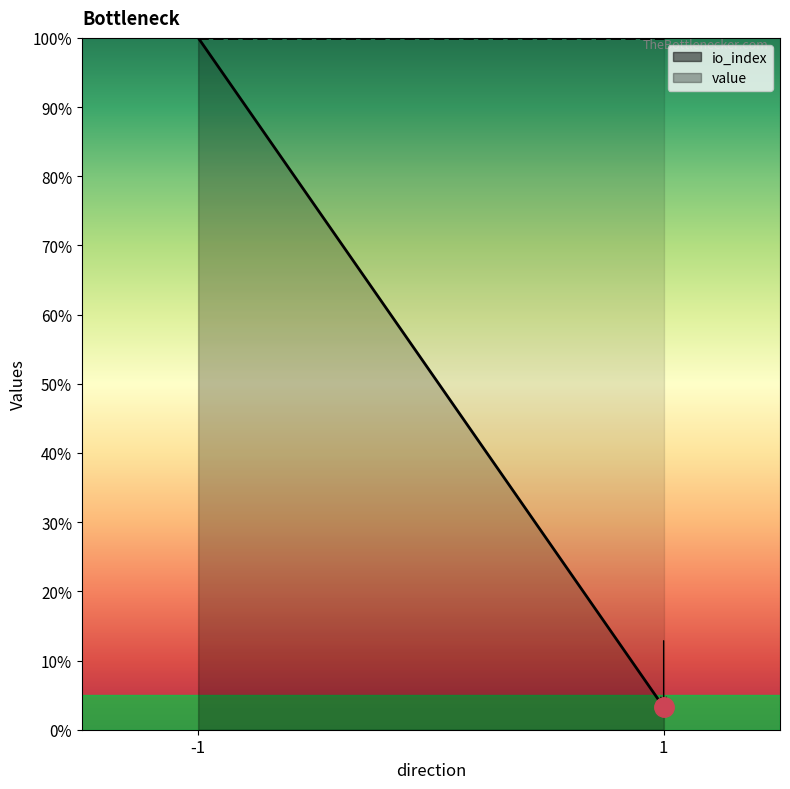

Which series has the largest total across all categories?

value